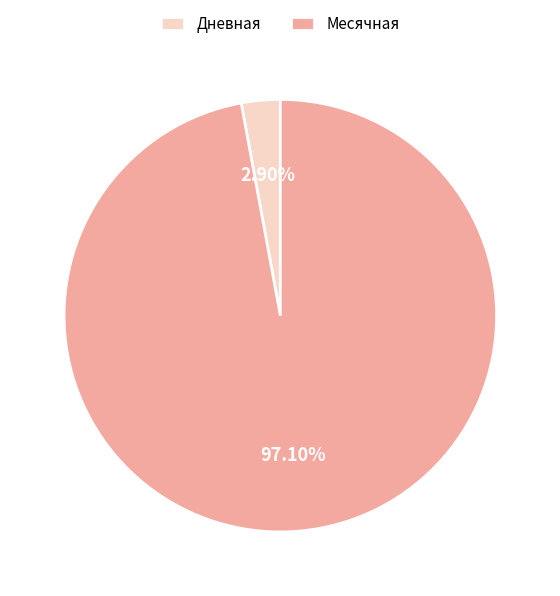

What is the ratio of the value at Месячная to the value at Дневная?

33.5